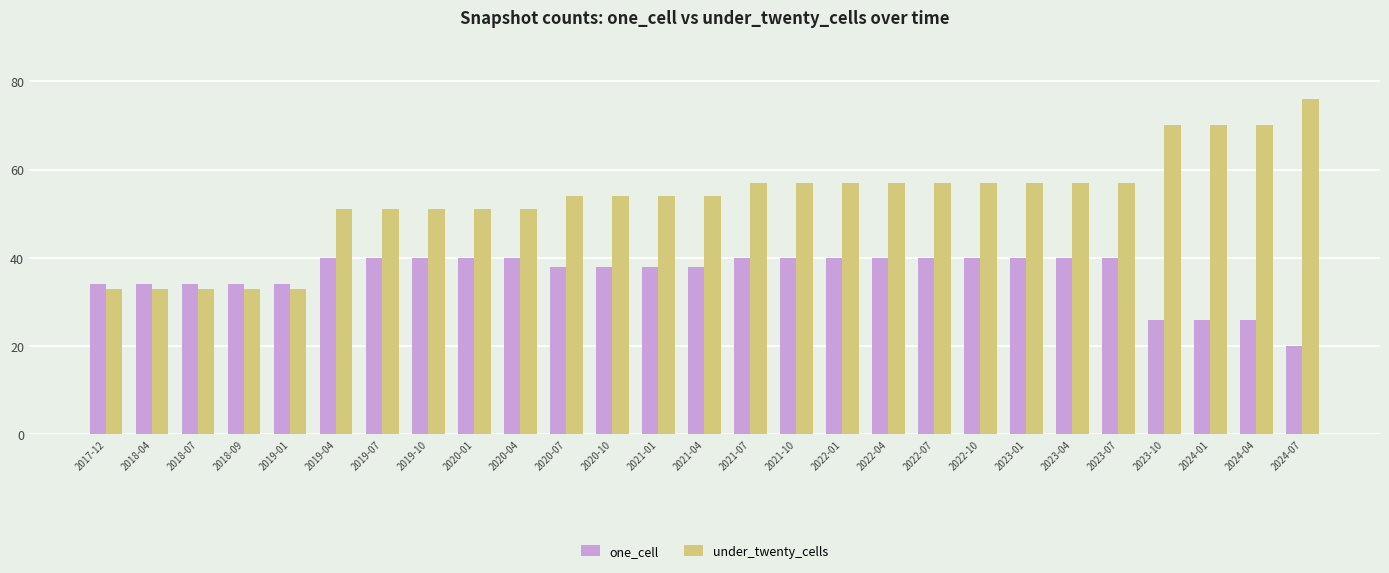

What is the approximate value of one_cell at 2022-01, to the nearest 5?

40